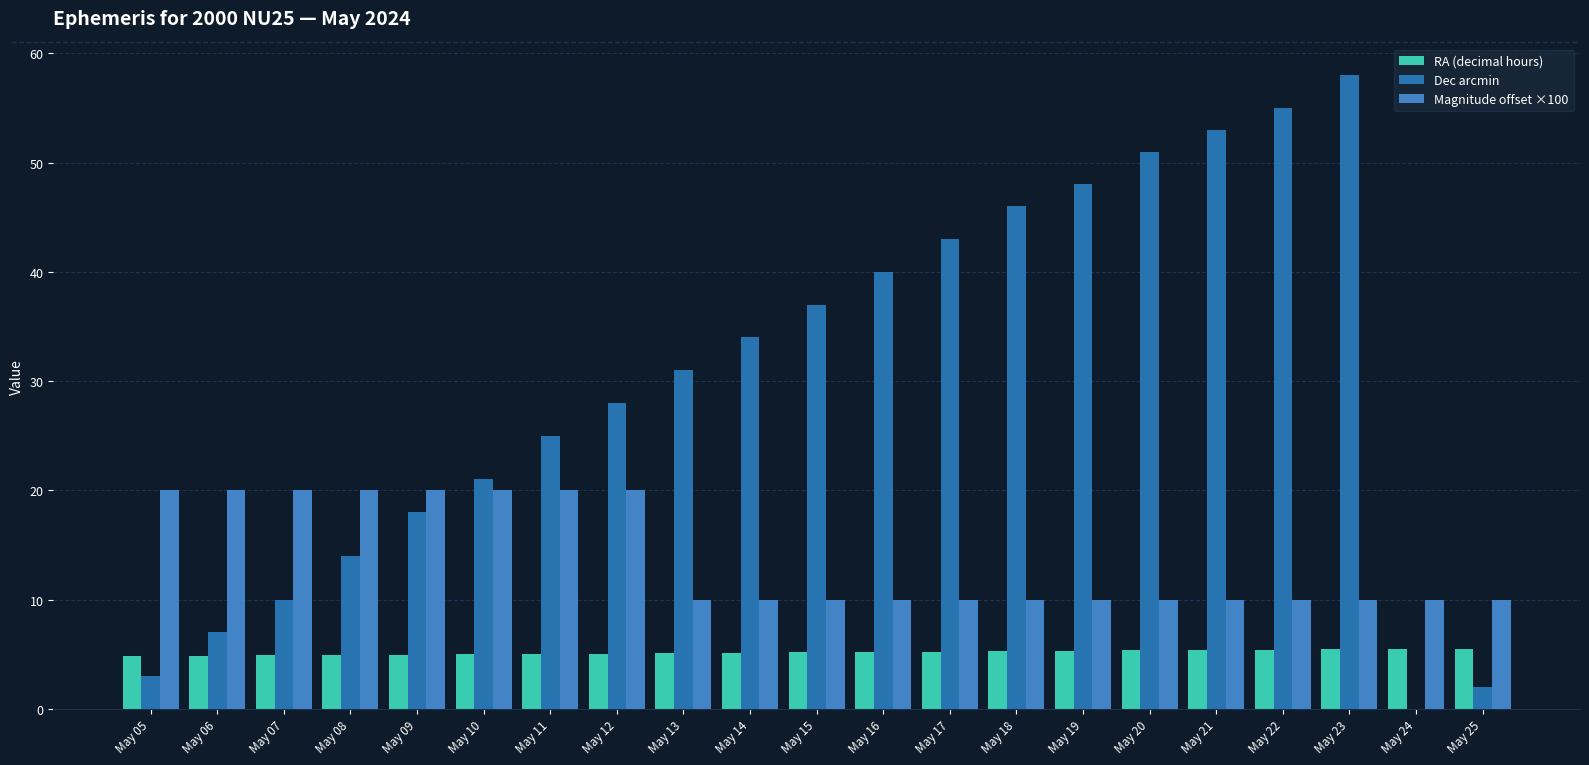

Between May 13 and May 17, which series saw the biggest shift?

Dec arcmin